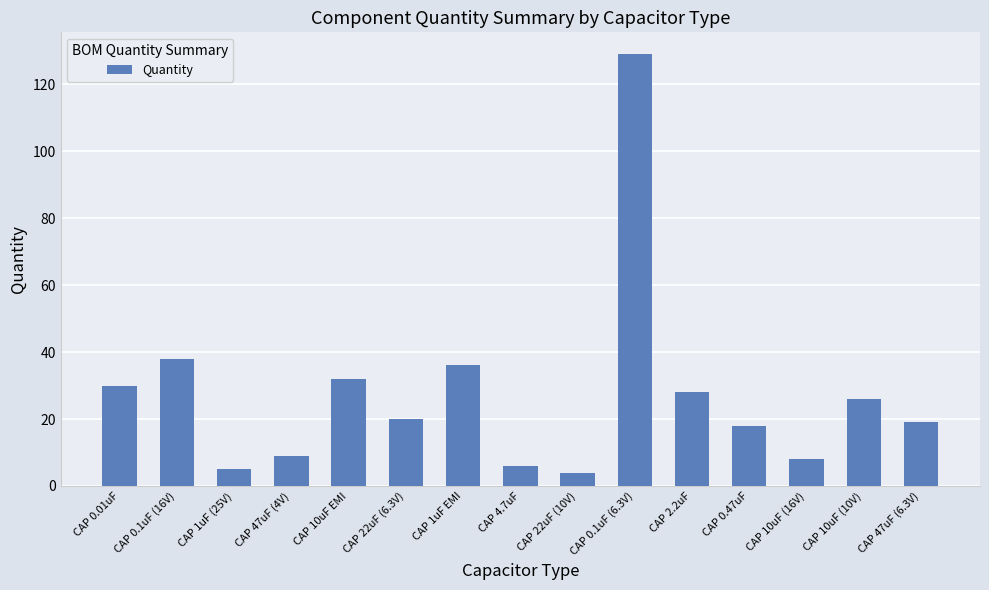

What is the change in value from CAP 22uF (6.3V) to CAP 47uF (6.3V)?

-1